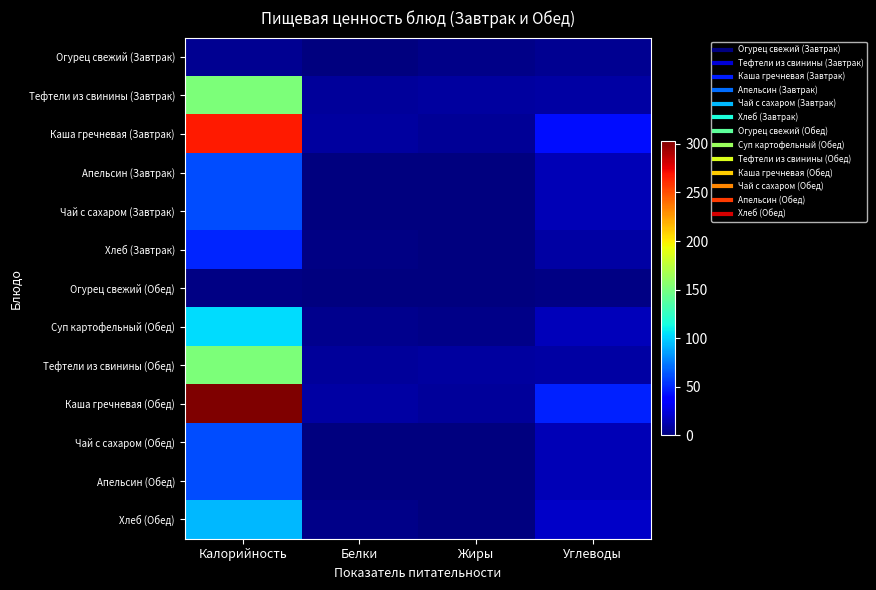

Reading left to right, transcribe all the data shown in this chart.

Огурец свежий (Завтрак): Калорийность=5.0	Белки=0.8	Жиры=2.6	Углеводы=5.0
Тефтели из свинины (Завтрак): Калорийность=152.0	Белки=7.4	Жиры=9.1	Углеводы=9.9
Каша гречневая (Завтрак): Калорийность=267.0	Белки=8.6	Жиры=7.0	Углеводы=42.0
Апельсин (Завтрак): Калорийность=61.0	Белки=0.5	Жиры=0.0	Углеводы=14.6
Чай с сахаром (Завтрак): Калорийность=61.0	Белки=0.2	Жиры=0.1	Углеводы=15.0
Хлеб (Завтрак): Калорийность=49.0	Белки=1.5	Жиры=0.3	Углеводы=10.4
Огурец свежий (Обед): Калорийность=2.0	Белки=0.3	Жиры=1.0	Углеводы=1.9
Суп картофельный (Обед): Калорийность=104.0	Белки=4.6	Жиры=2.5	Углеводы=15.4
Тефтели из свинины (Обед): Калорийность=152.0	Белки=7.4	Жиры=9.1	Углеводы=9.9
Каша гречневая (Обед): Калорийность=303.0	Белки=9.7	Жиры=7.9	Углеводы=47.6
Чай с сахаром (Обед): Калорийность=61.0	Белки=0.2	Жиры=0.1	Углеводы=15.0
Апельсин (Обед): Калорийность=61.0	Белки=0.5	Жиры=0.0	Углеводы=14.6
Хлеб (Обед): Калорийность=93.0	Белки=2.8	Жиры=0.5	Углеводы=19.8